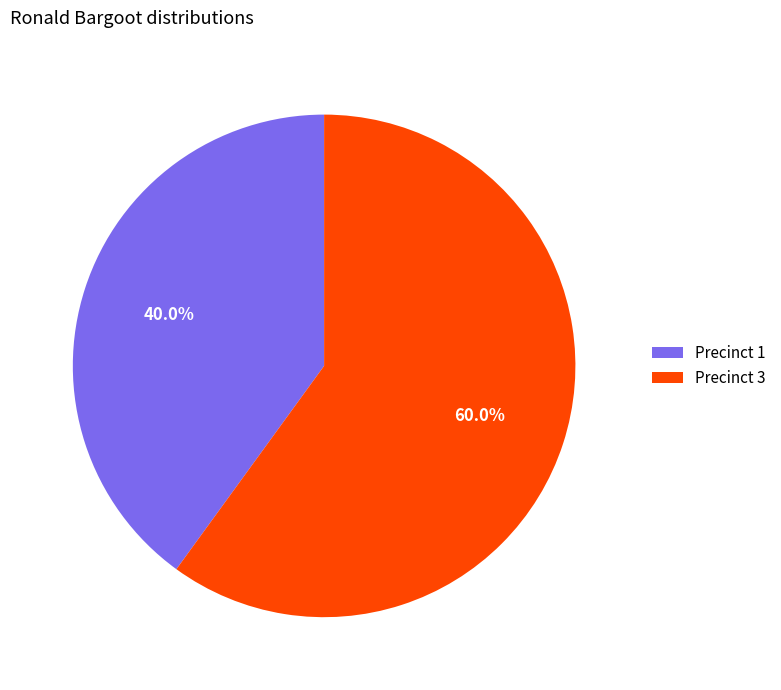

Rank the categories by value from highest to lowest.

Precinct 3, Precinct 1